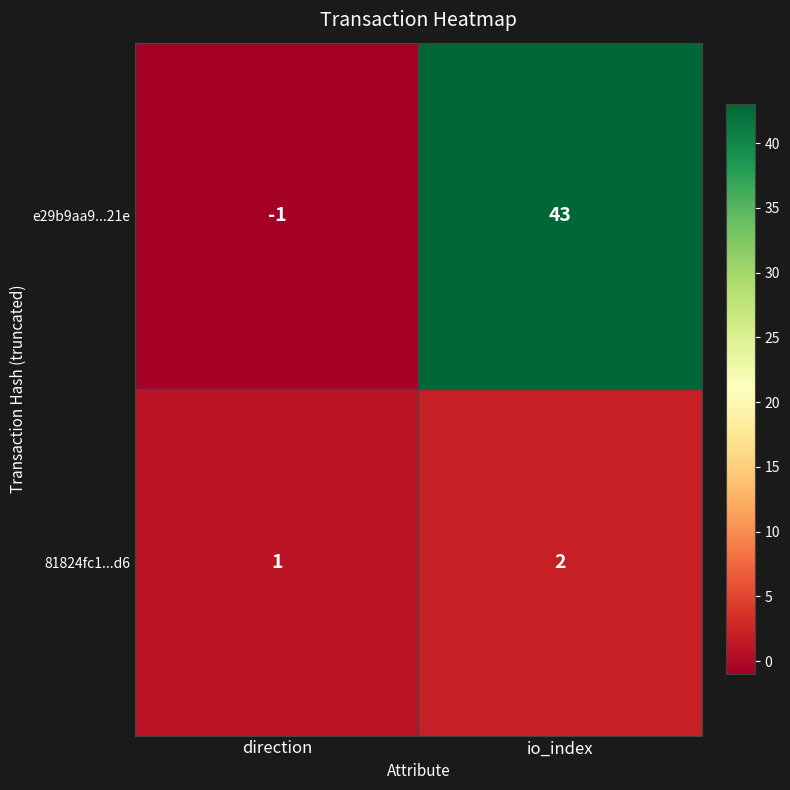

At which label is 81824fc1...d6 closest to 1?

direction